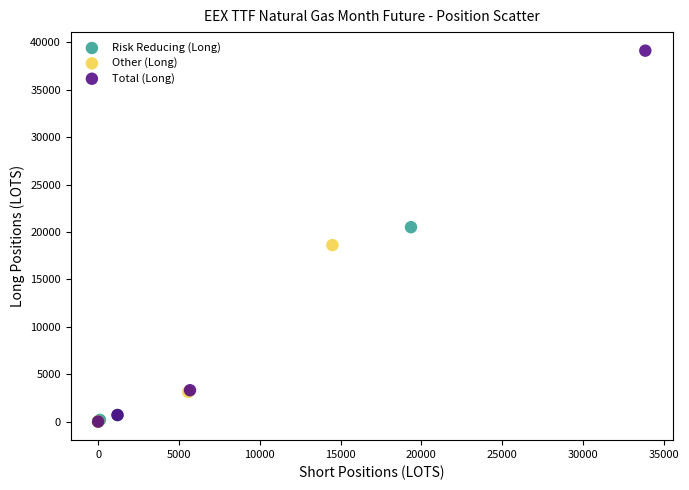

Which series has the widest spread of Y values?

Total (Long)